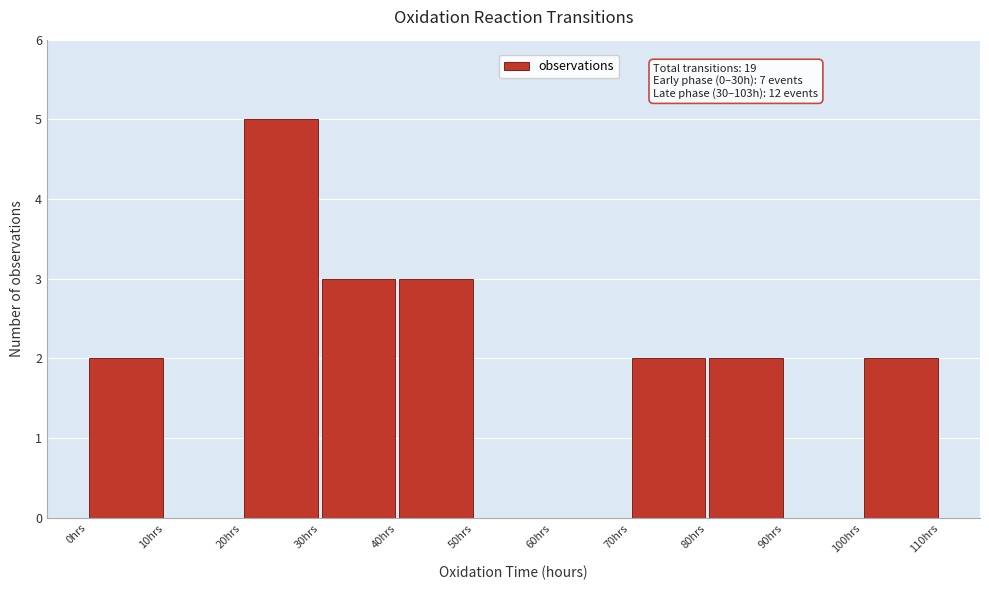

Over which range of the x-axis is the bar tallest?

20 to 30